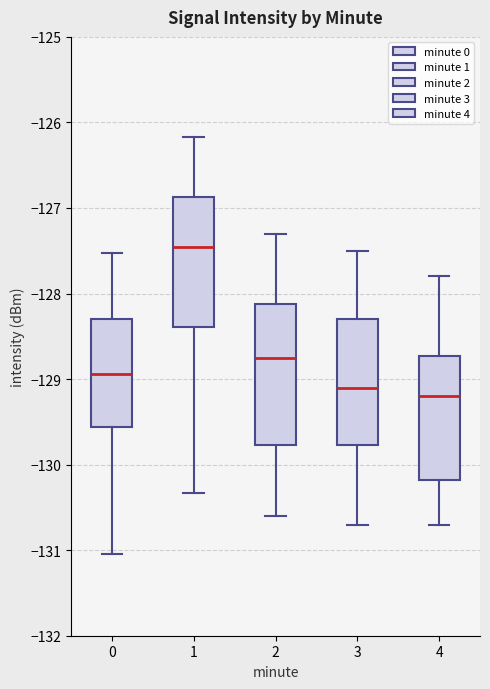

Reading left to right, read every box against the y-axis: the position of its median line, the range the box covers, and the ends of its whiskers. The values are not printed on the chart, so give them approximately, as read against the axis.

0: median -128.9, box -129.6 to -128.3, whiskers -131.0 to -127.5
1: median -127.5, box -128.4 to -126.9, whiskers -130.3 to -126.2
2: median -128.7, box -129.8 to -128.1, whiskers -130.6 to -127.3
3: median -129.1, box -129.8 to -128.3, whiskers -130.7 to -127.5
4: median -129.2, box -130.2 to -128.7, whiskers -130.7 to -127.8